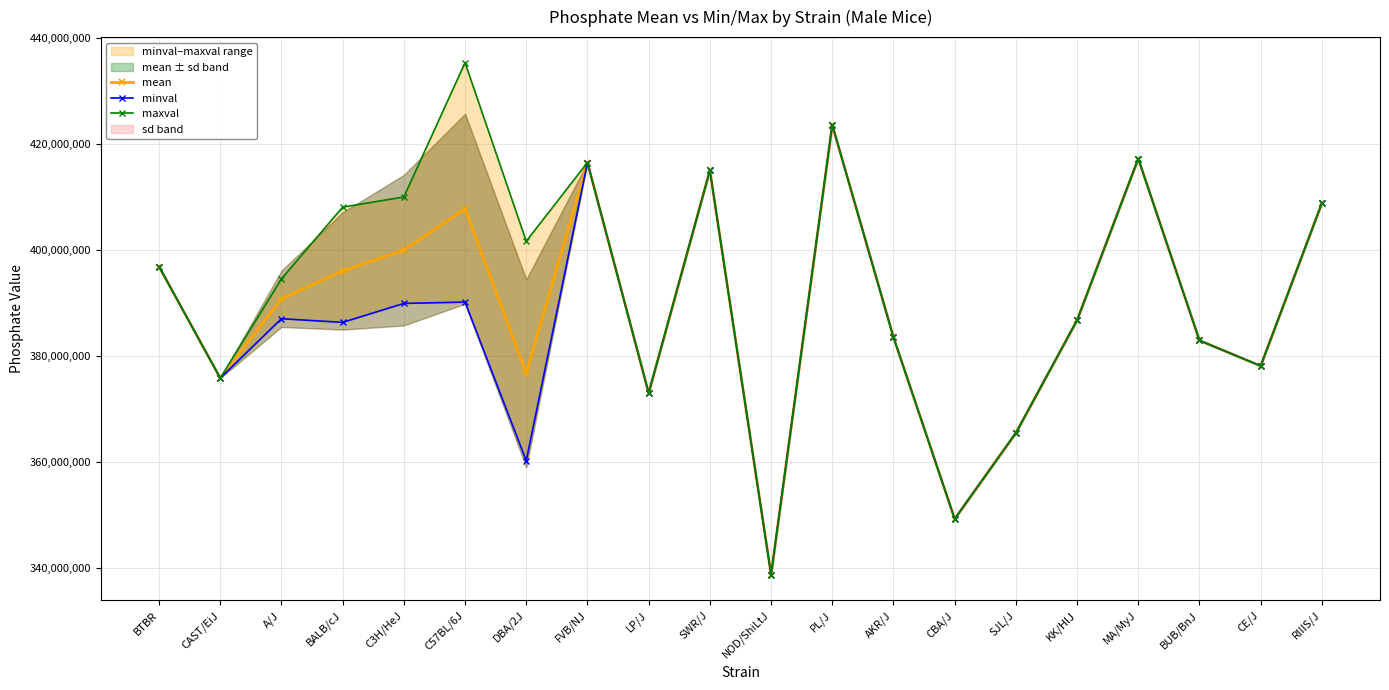

At which category does the chart reach its minimum across all series?

NOD/ShiLtJ